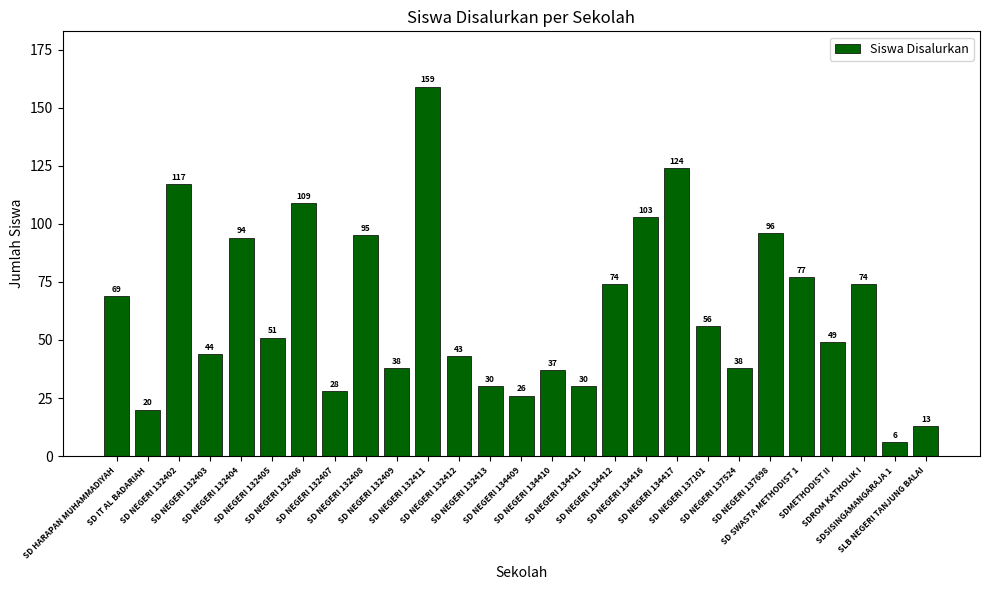

What is the difference between the maximum and minimum values?

153